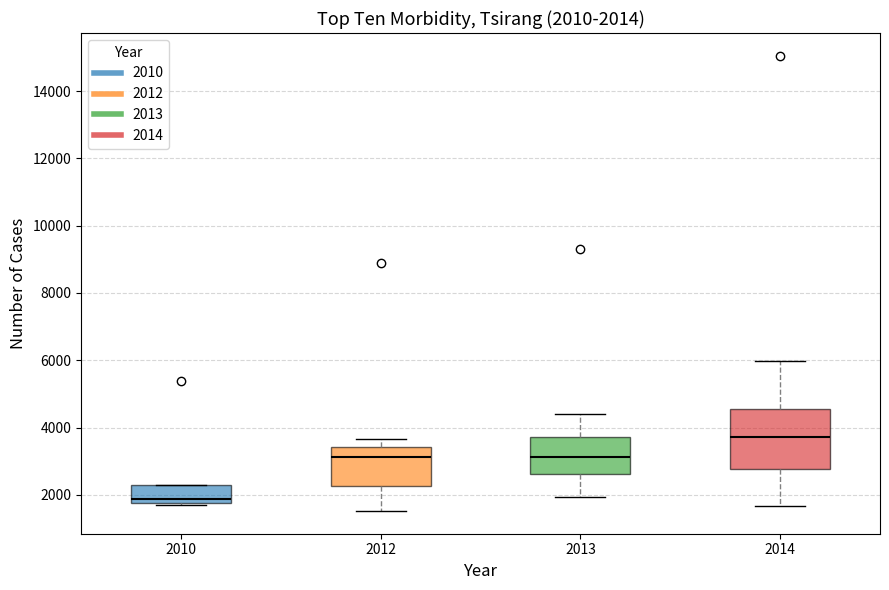

Which box is the tallest, from its lower edge to its upper edge?

2014